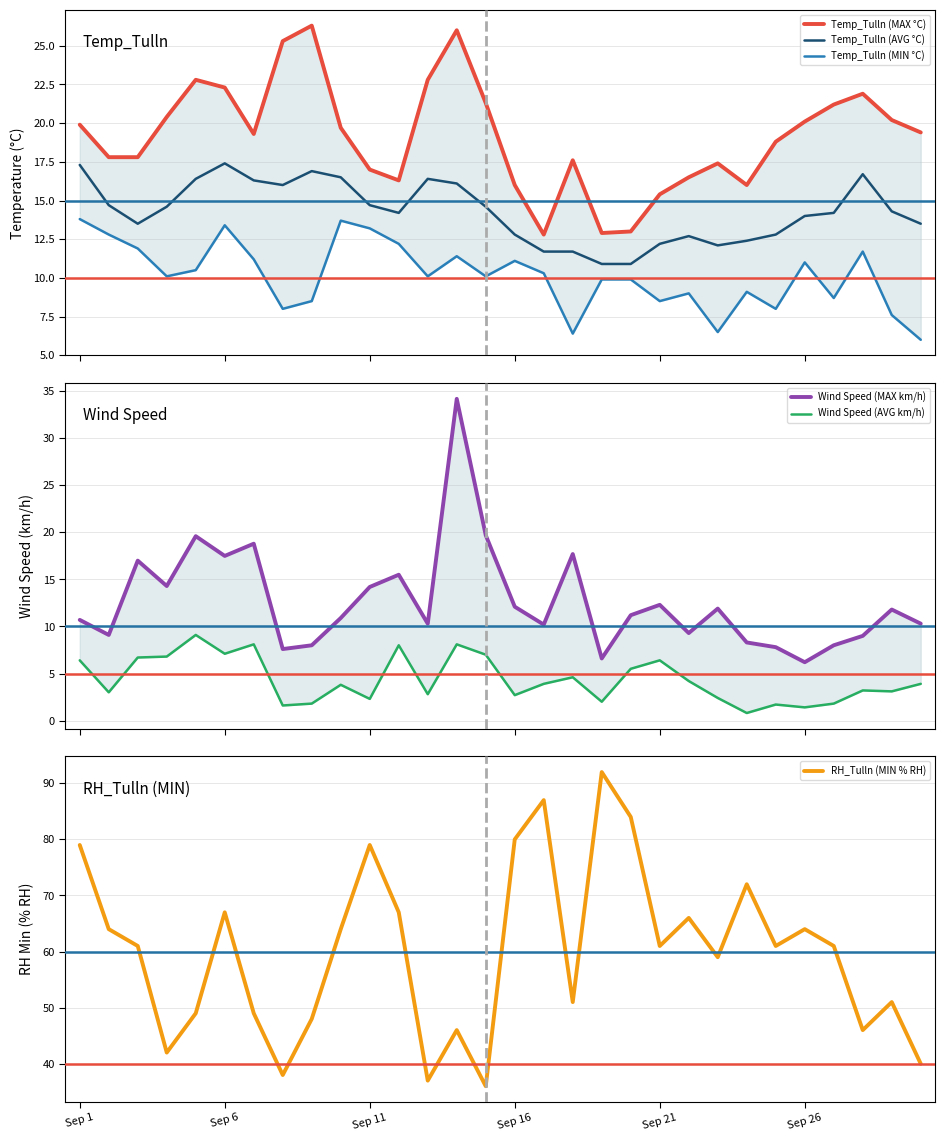

True or false: RH_Tulln (MIN % RH) has a value of 152.9 at 18.

False